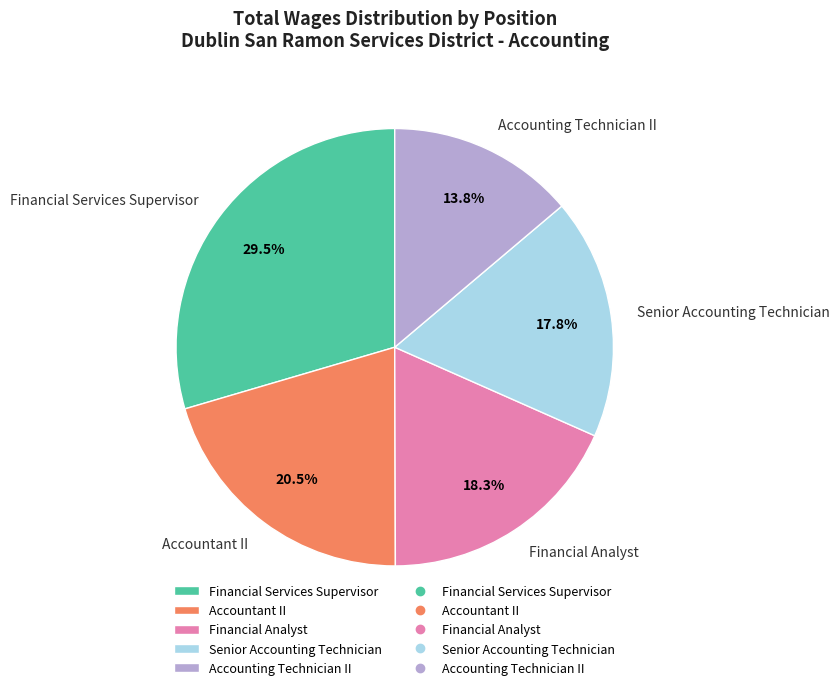

To the nearest percent, what is the combined percentage of Financial Analyst and Financial Services Supervisor?

48%